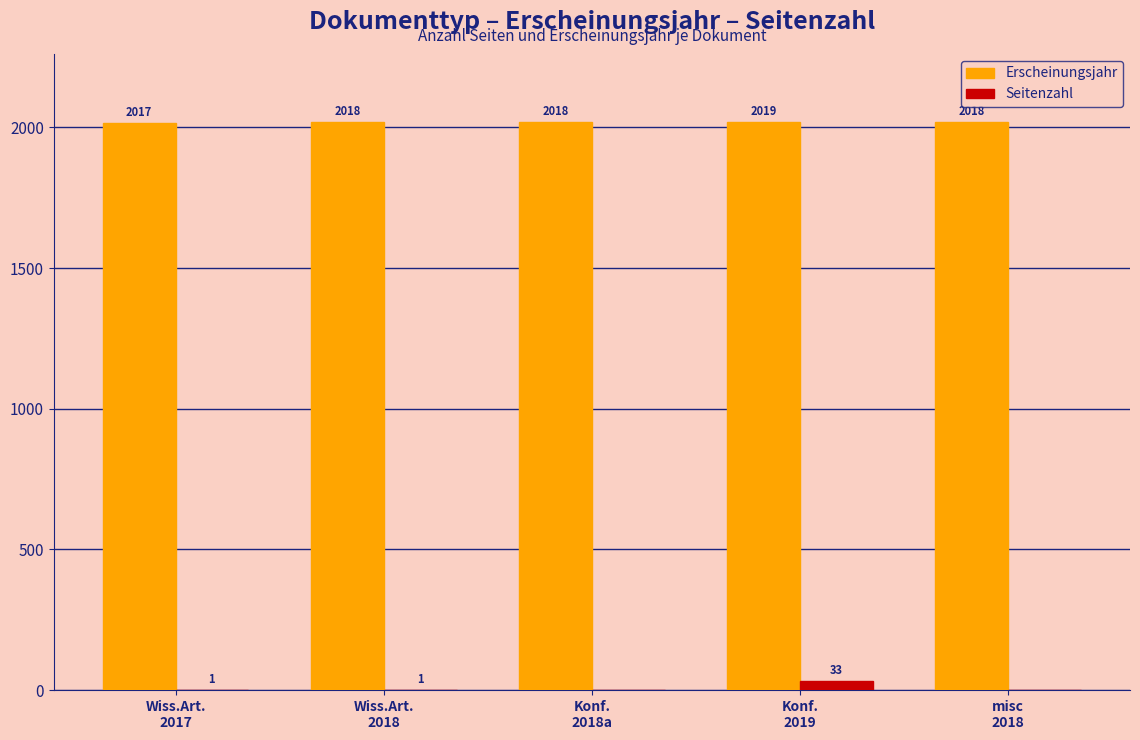

Reading left to right, list all the values displayed in this chart.

Erscheinungsjahr: Wiss.Art.
2017=2017	Wiss.Art.
2018=2018	Konf.
2018a=2018	Konf.
2019=2019	misc
2018=2018
Seitenzahl: Wiss.Art.
2017=1	Wiss.Art.
2018=1	Konf.
2018a=0	Konf.
2019=33	misc
2018=0